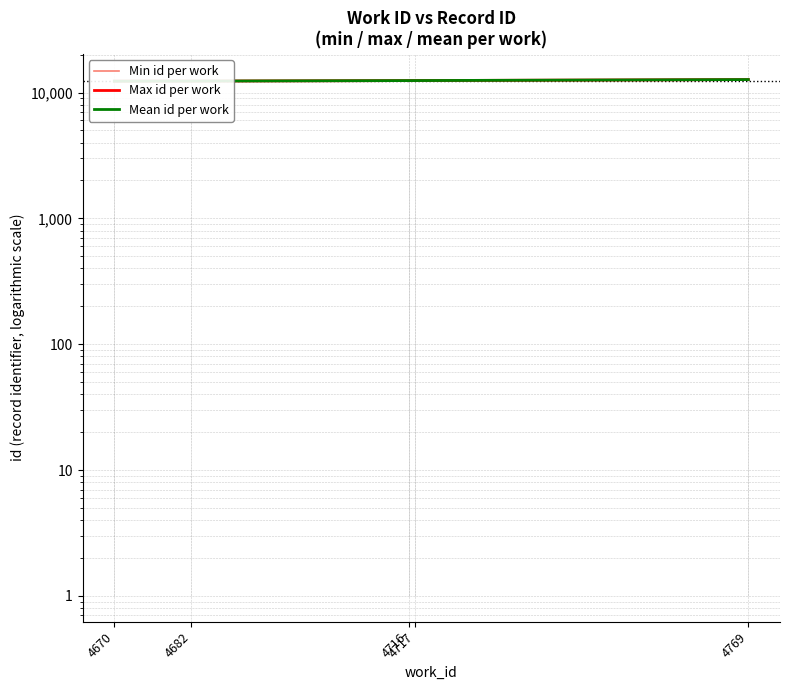

Where is Mean id per work nearest to the value 12486?

4717